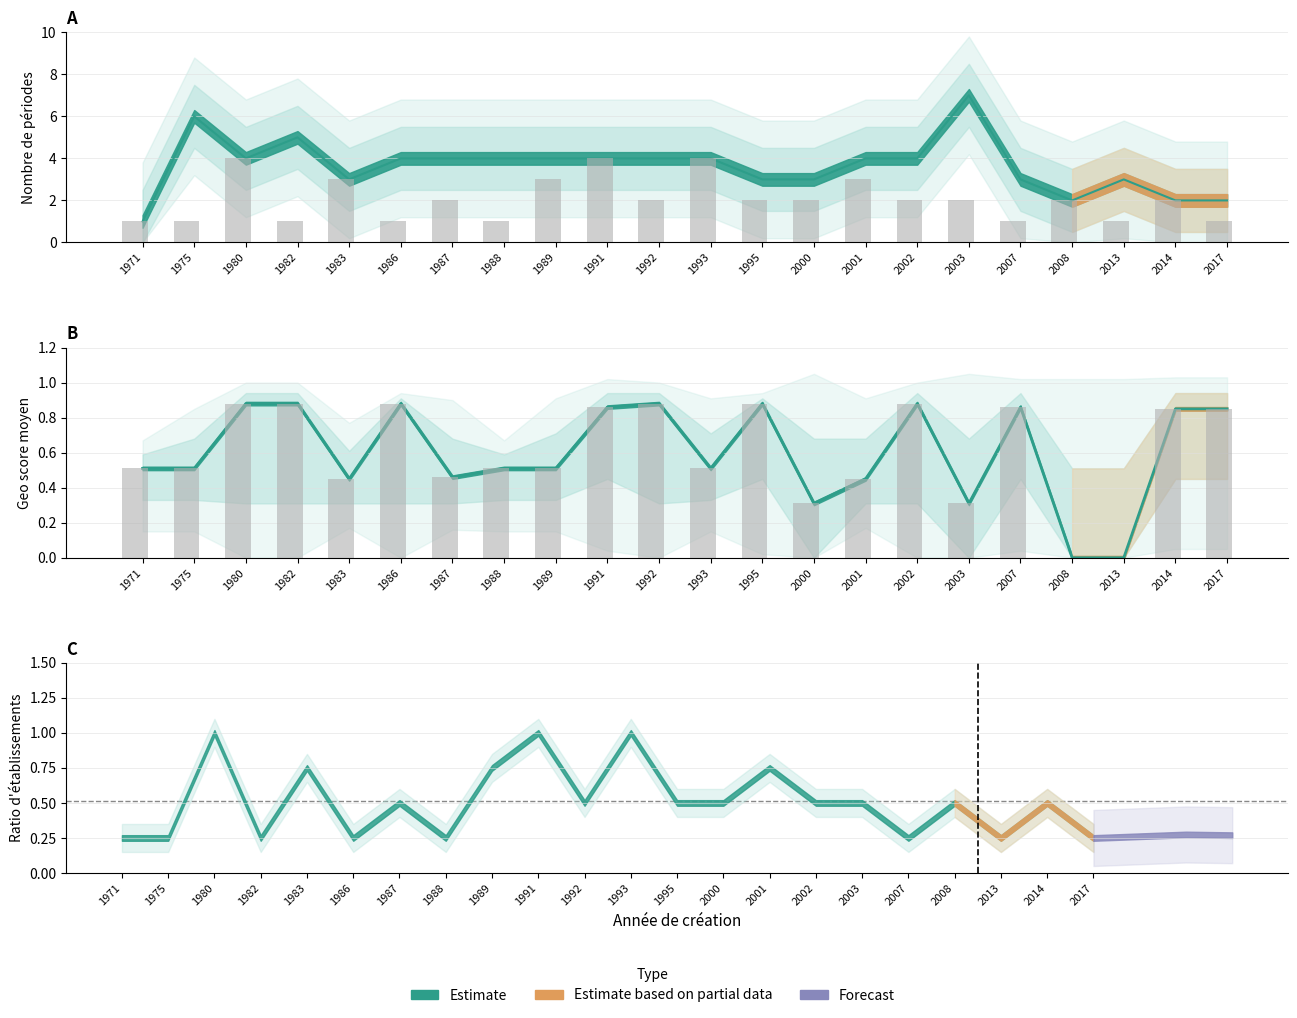

What is the sum of all geo_score_mean values?

13.2